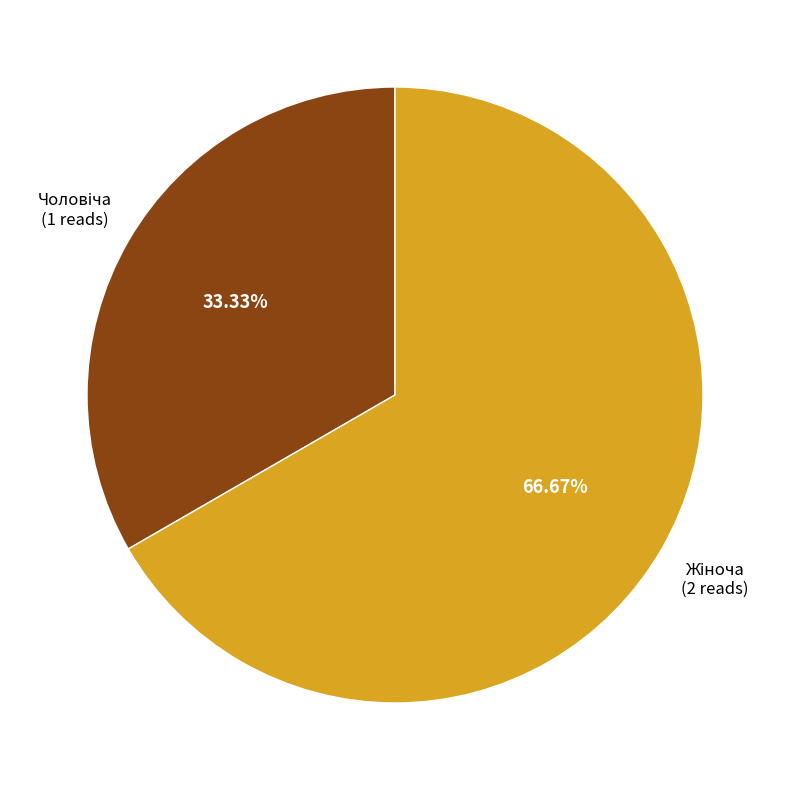

Is there a majority slice in this chart?

Yes